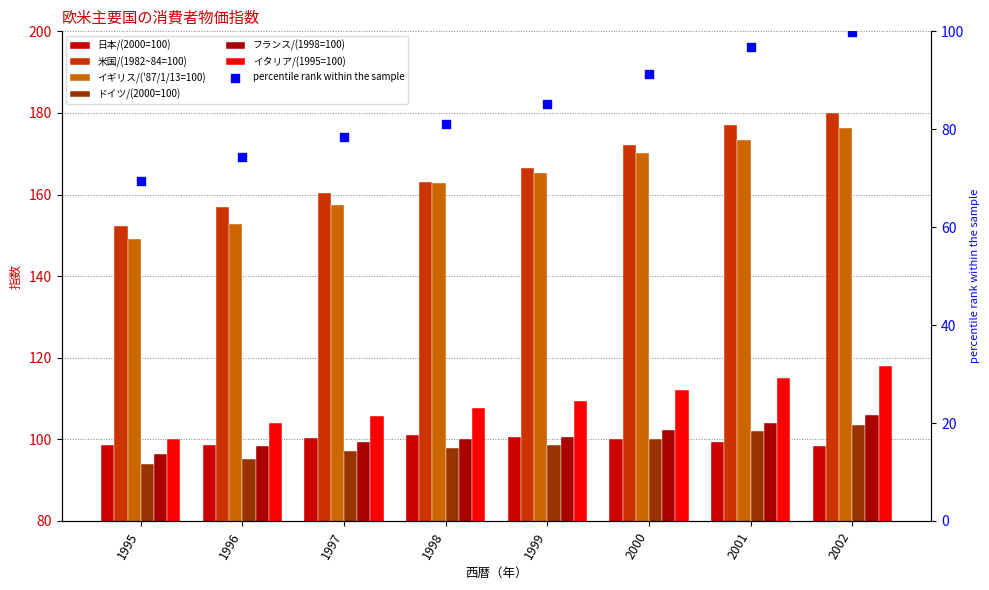

What is the total value across all series at 1998?

732.5